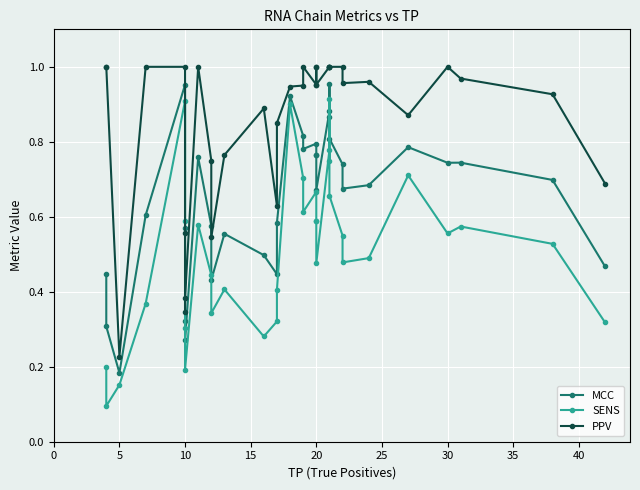

What is the difference between the second highest and second lowest values in the MCC series?

0.7